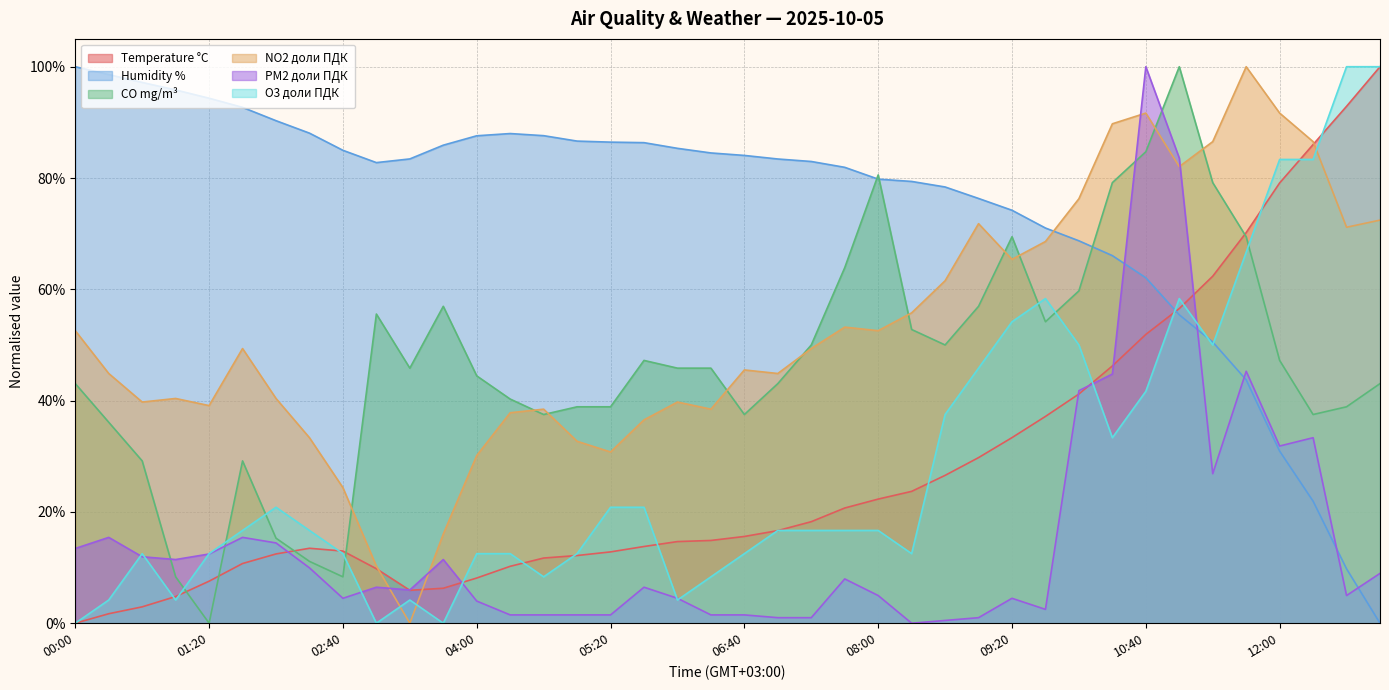

What is the difference between the second highest and minimum values in the Humidity % series?

1.0